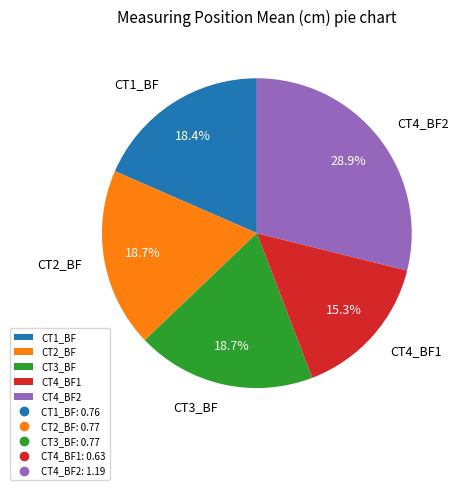

To the nearest percent, what is the combined percentage of CT4_BF1 and CT2_BF?

34%